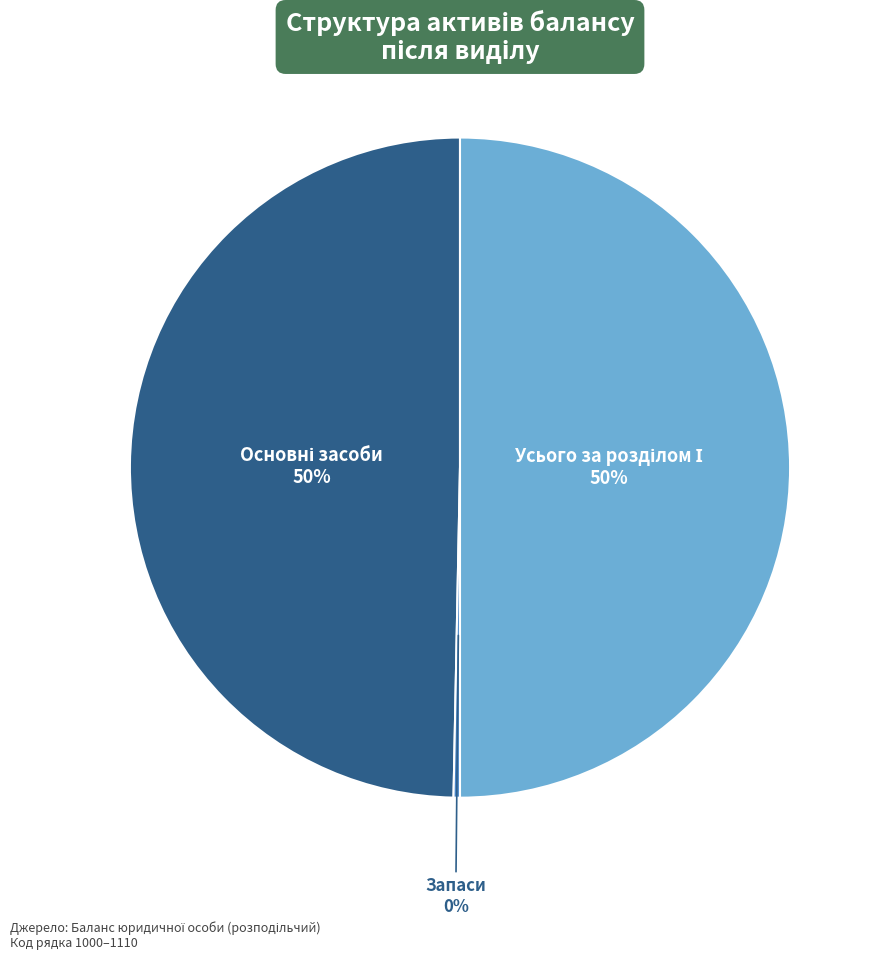

To the nearest percent, what is the difference between the largest and smallest slice percentages?

50%